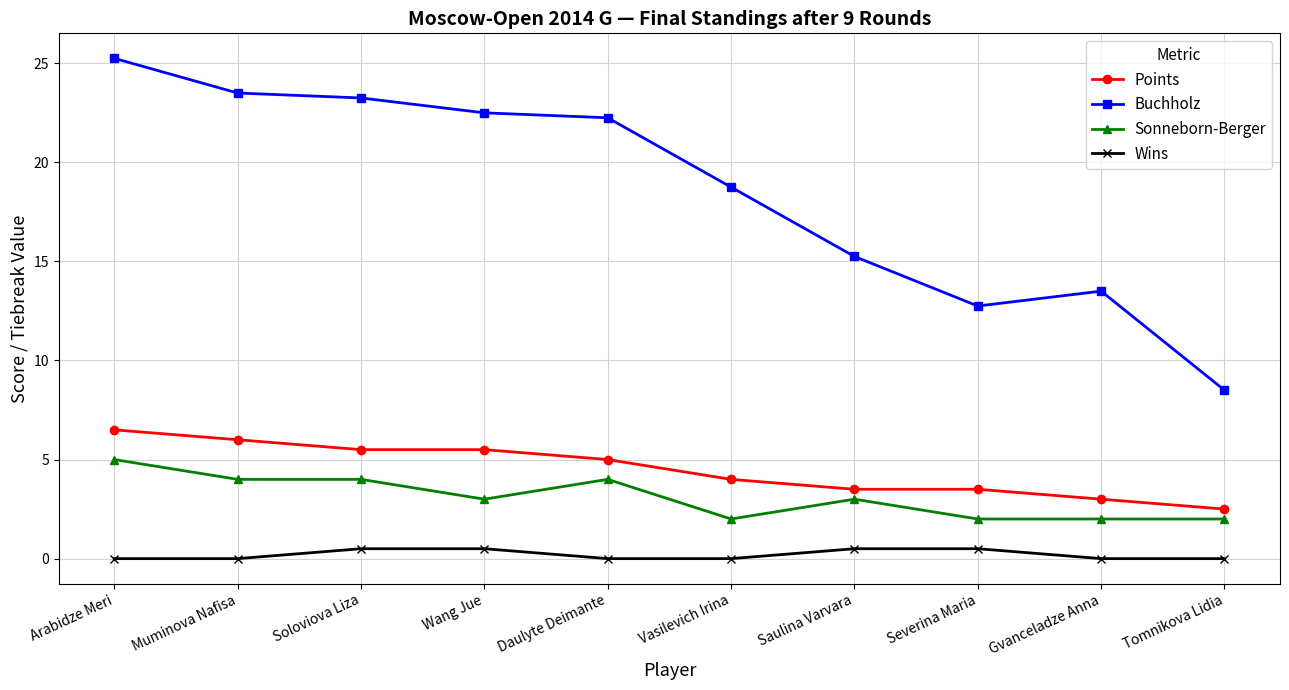

How many lines are shown in the chart?

4